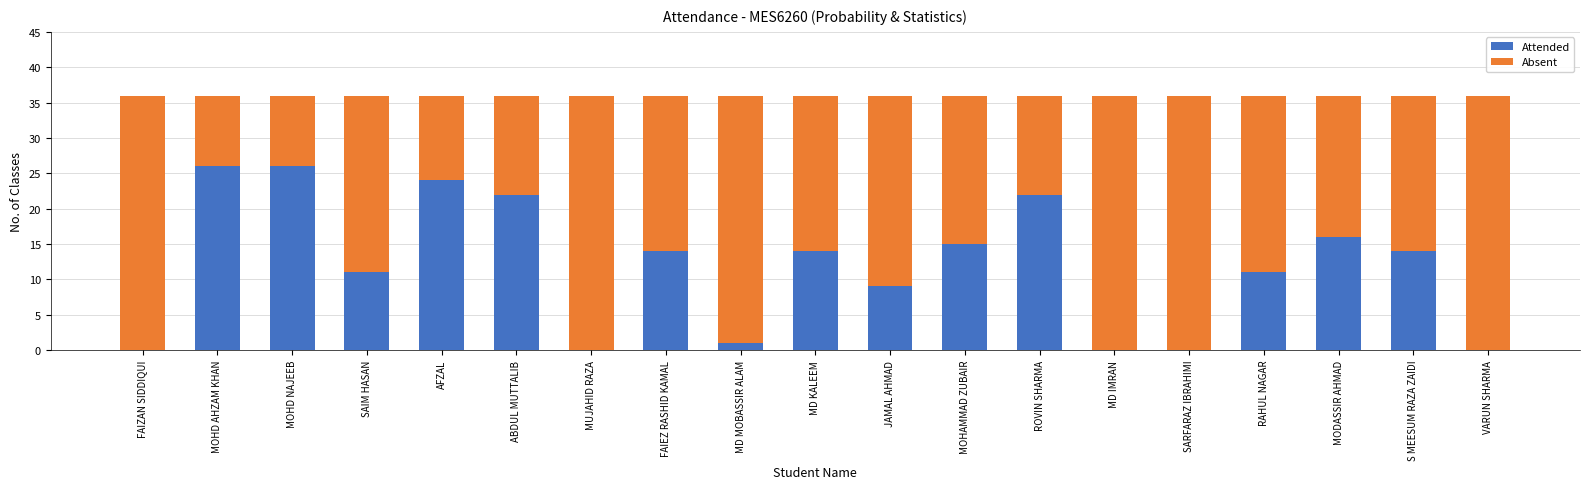

What is the total value across all series at MOHD AHZAM KHAN?

36